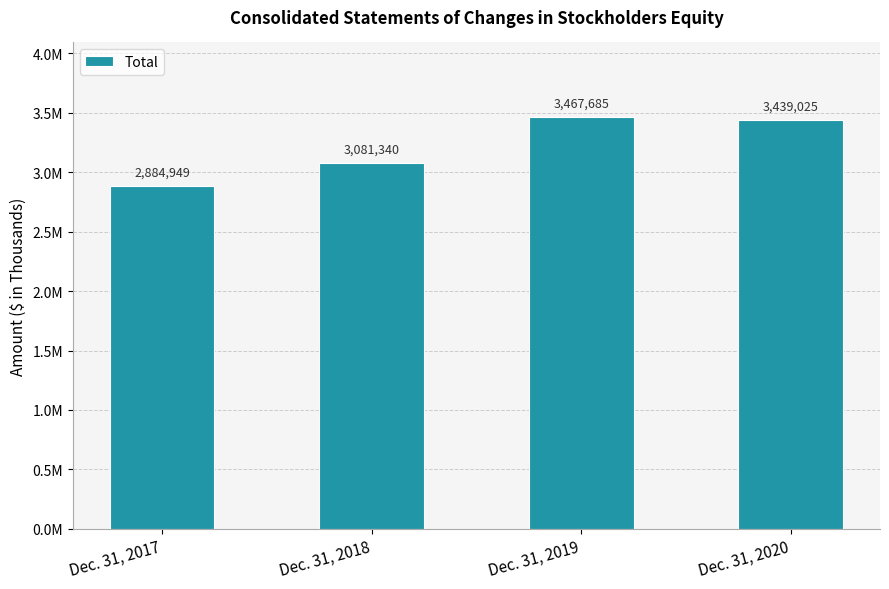

Does the chart contain any negative values?

No